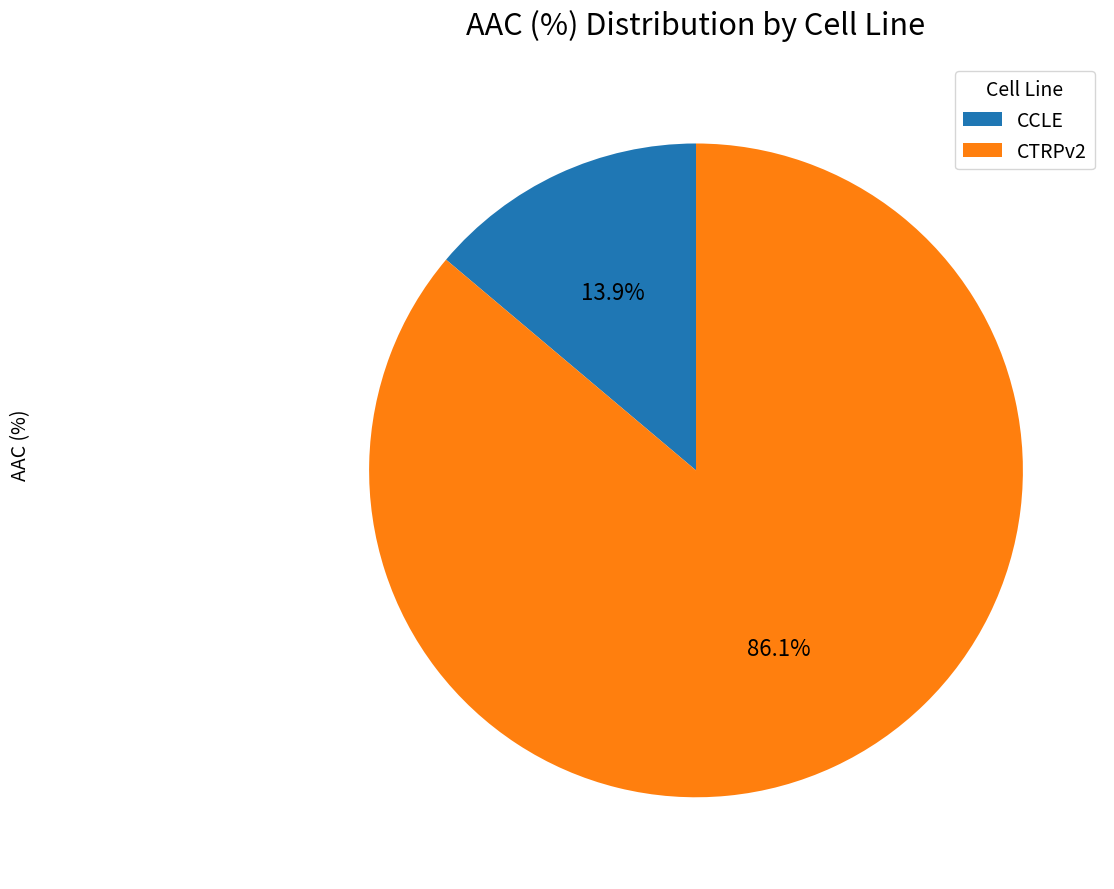

Does any single category account for the majority?

Yes